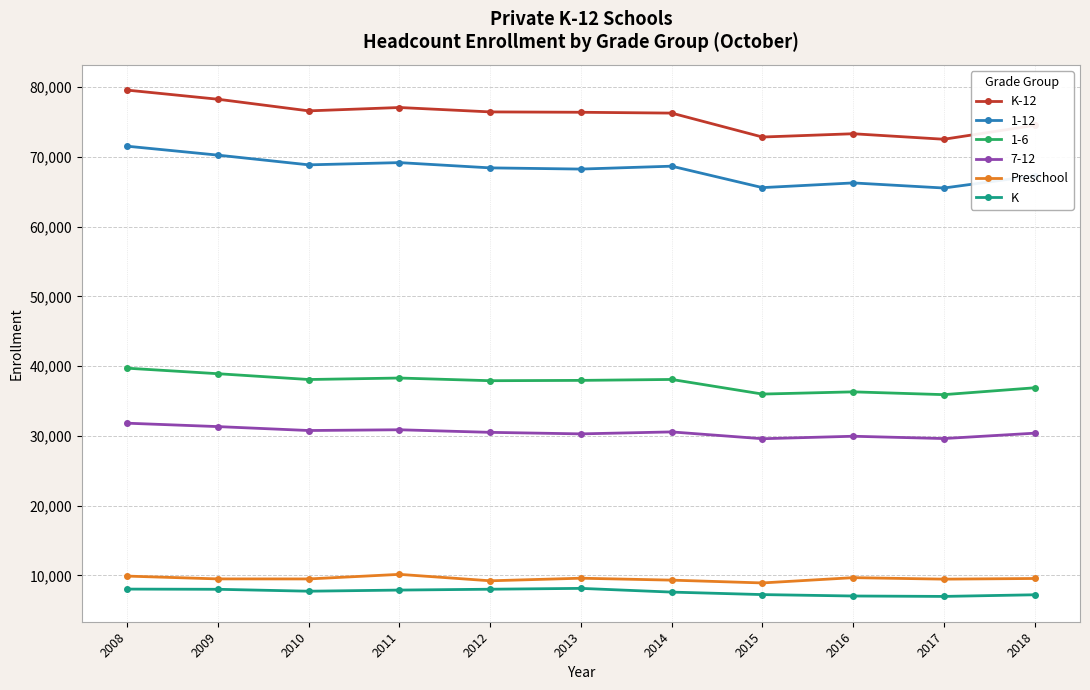

What is the sum of the K values at 2009 and 2018?

15235